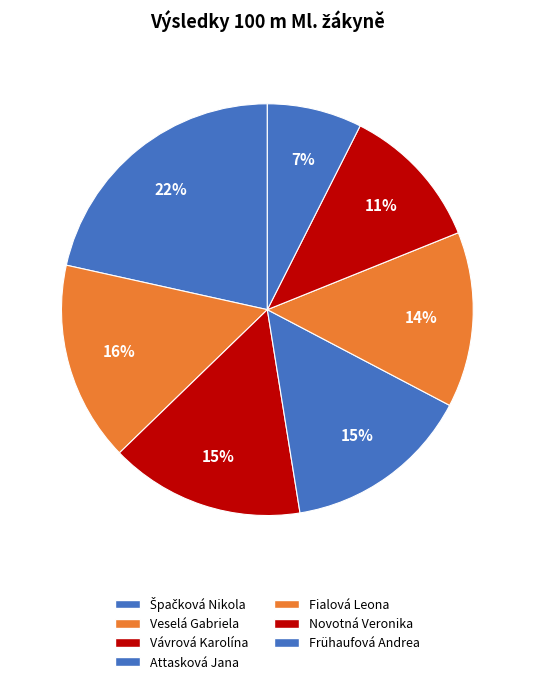

Count the number of slices in the pie.

7